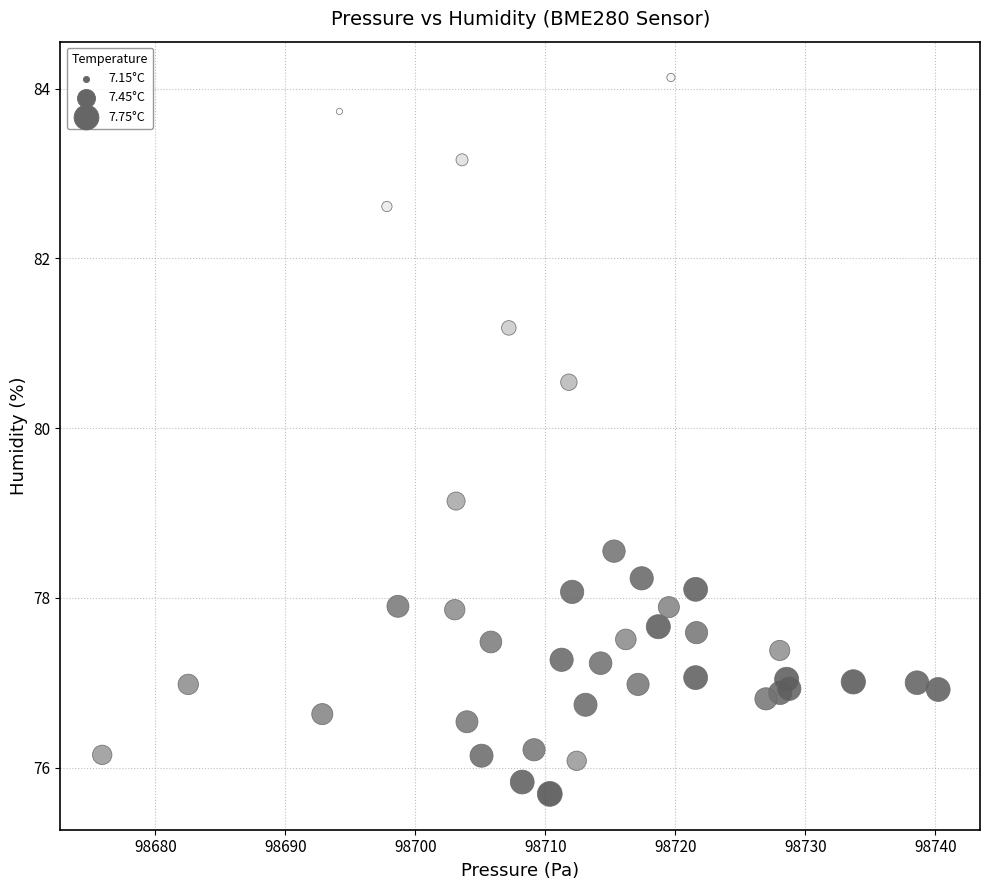

What Y value in the scatter plot is closest to 79?

79.1